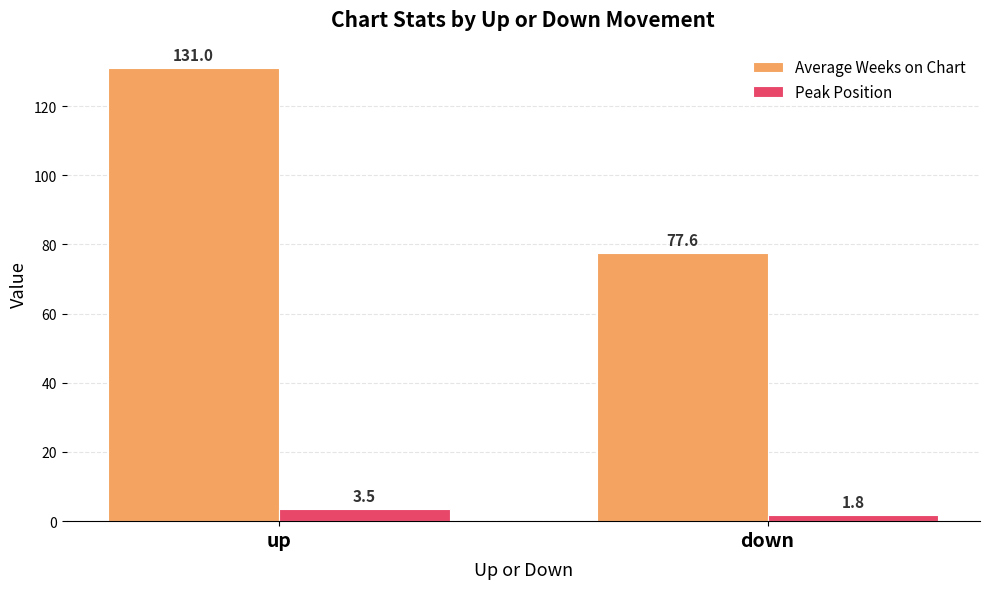

The Peak Position series shows 3.5 at up. True or false?

True